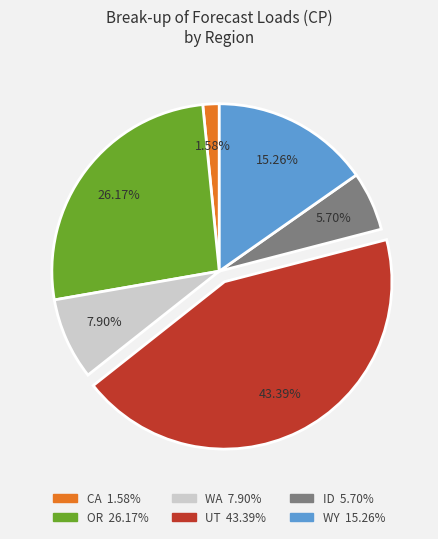

Which category has the smallest portion of the pie?

CA